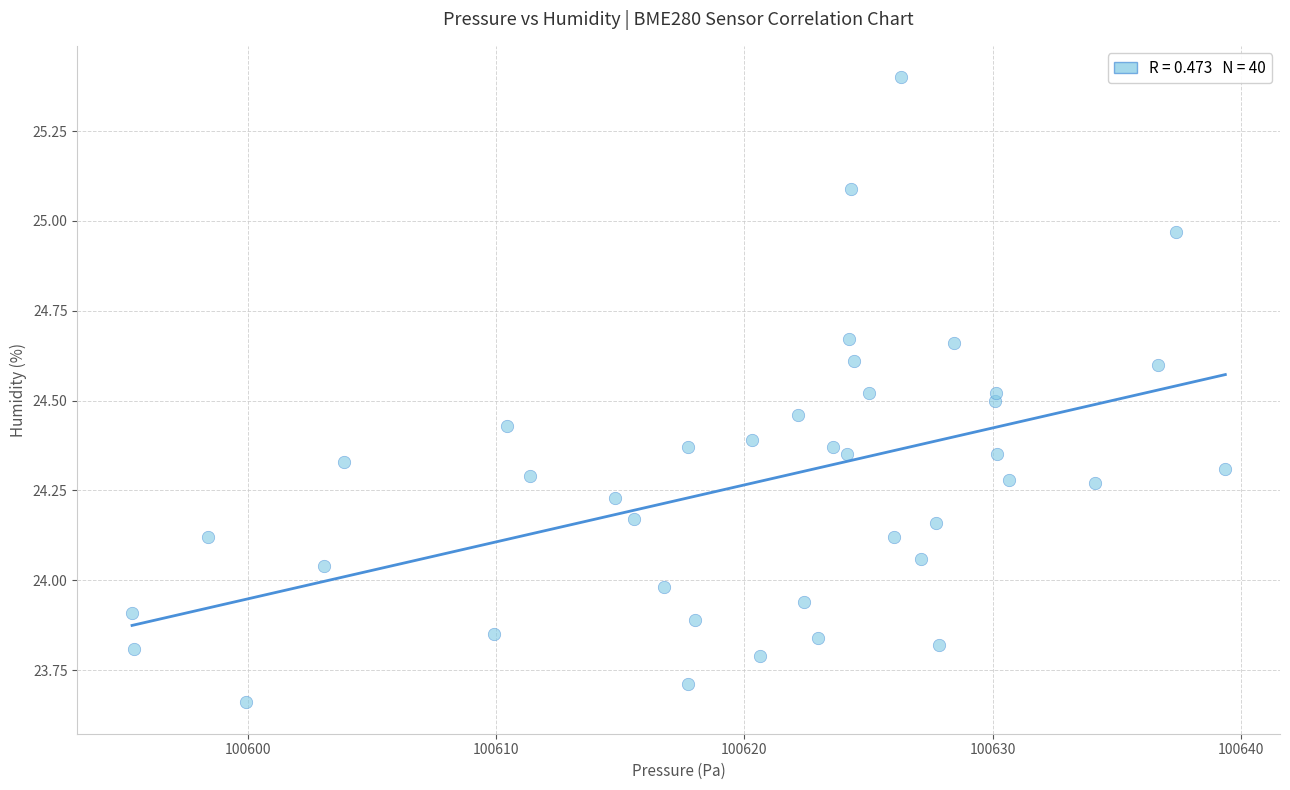

What is the range of Y values (max minus min)?

1.7